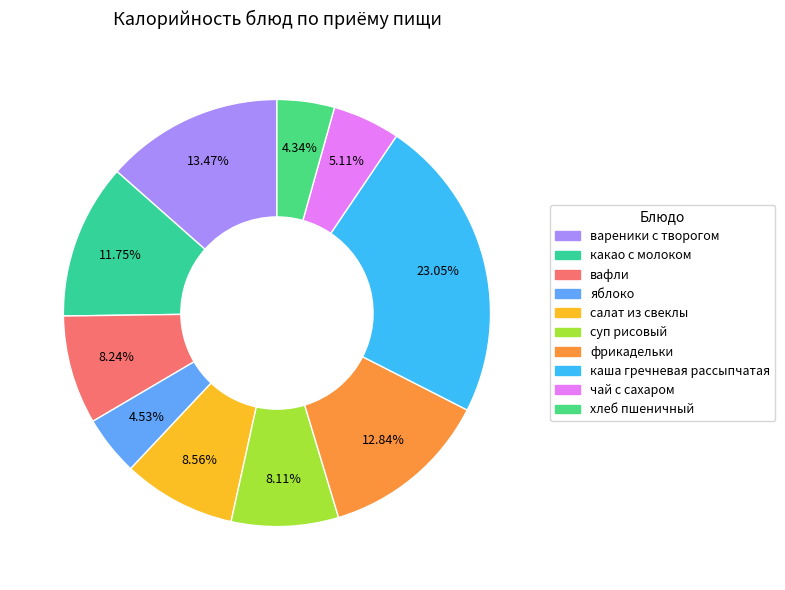

What percentage do яблоко and каша гречневая рассыпчатая together represent?

27.6%